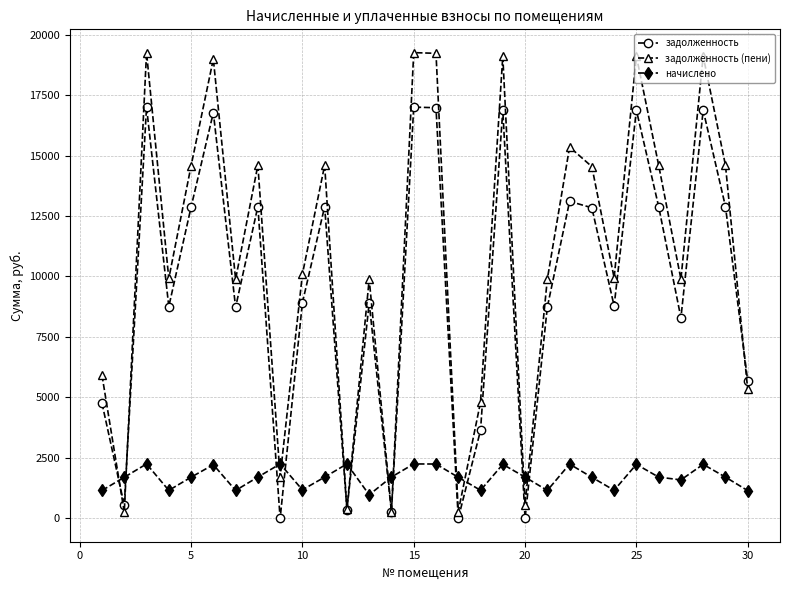

What is the maximum value for задолженность (пени)?

19252.3